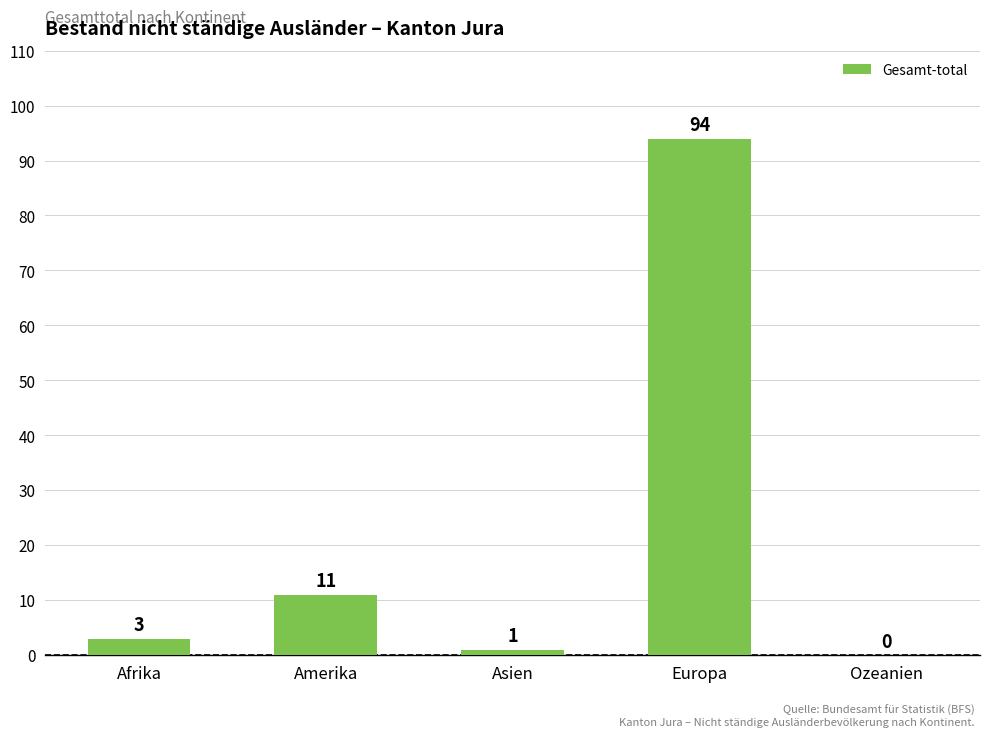

What is the change in value from Europa to Ozeanien?

-94